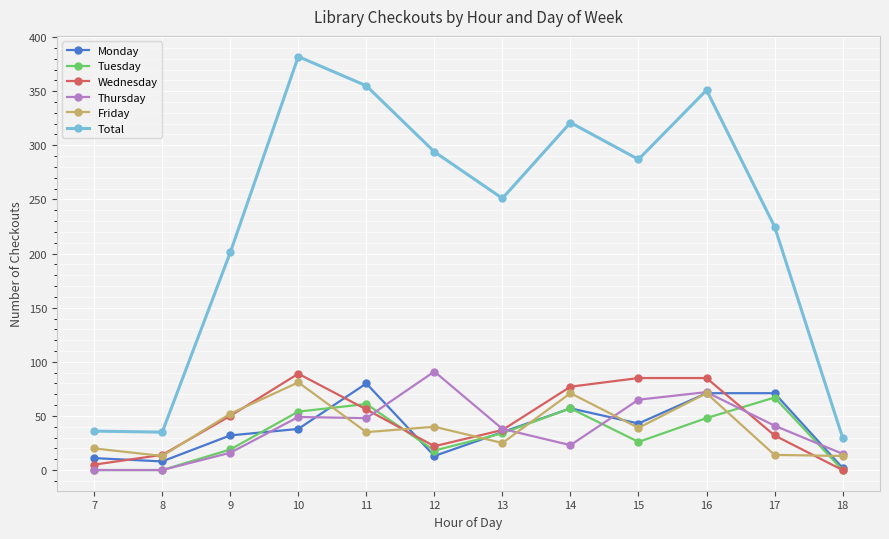

What is the difference between the maximum and minimum values in the Thursday series?

91